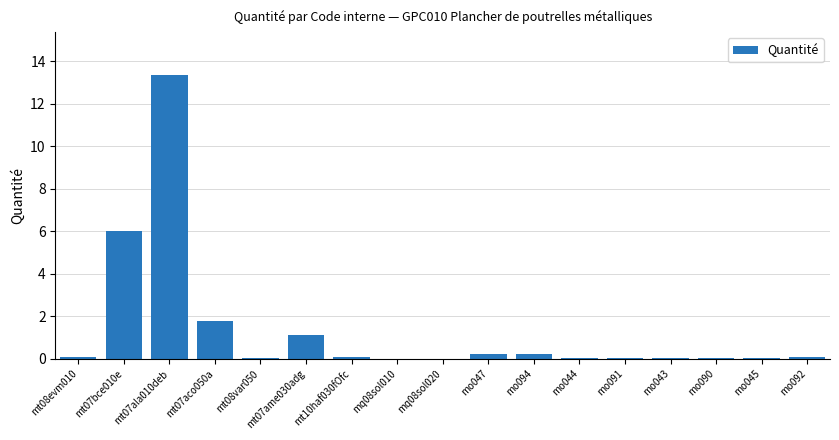

What is the greatest value displayed?

13.4